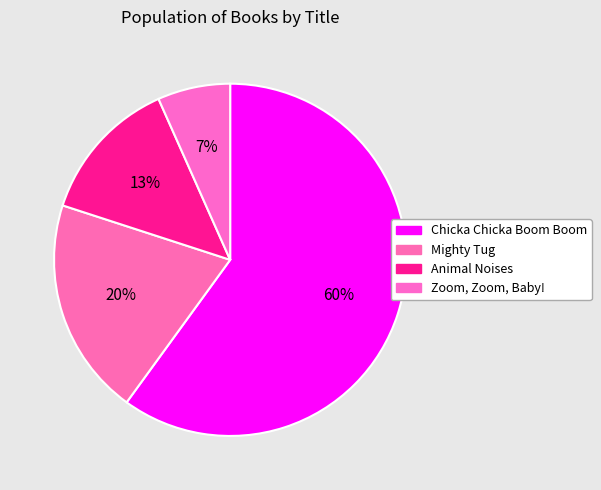

Rank the categories by value from highest to lowest.

Chicka Chicka Boom Boom, Mighty Tug, Animal Noises, Zoom, Zoom, Baby!